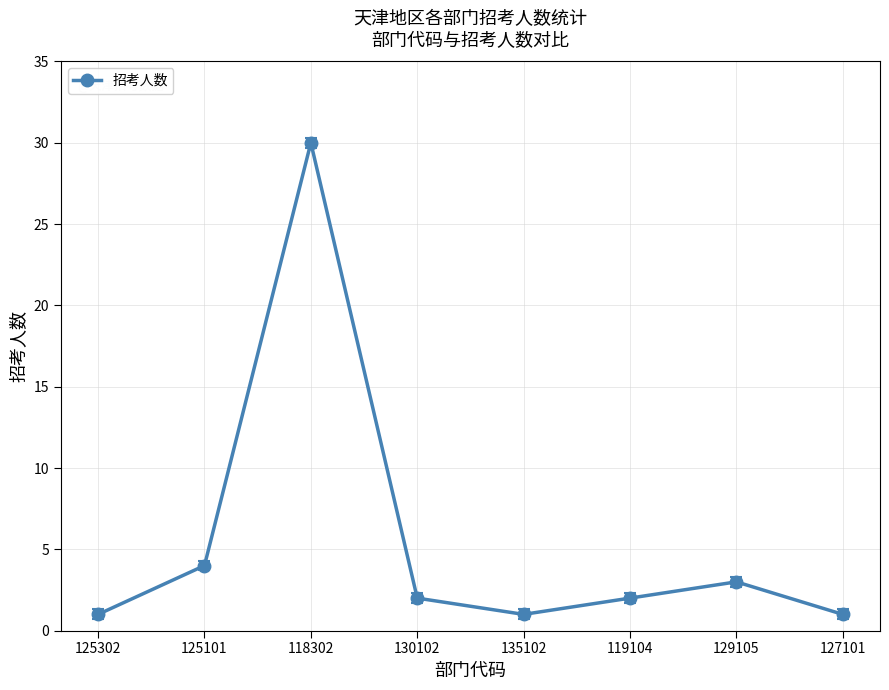

Where does the data first go above 2?

125101